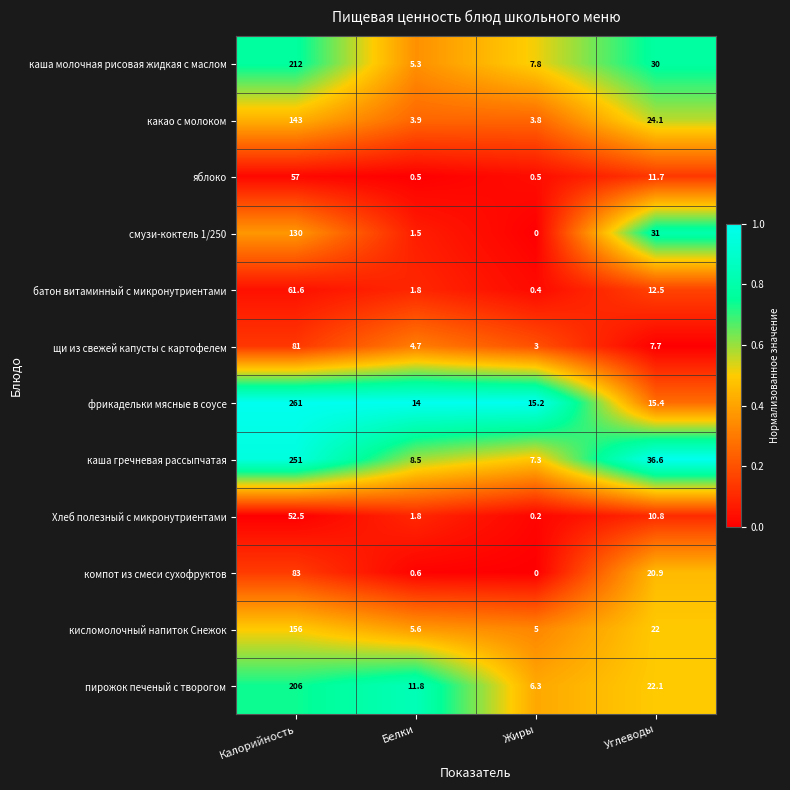

List the series in order of their peak value, lowest first.

Хлеб полезный с микронутриентами, яблоко, батон витаминный с микронутриентами, щи из свежей капусты с картофелем, компот из смеси сухофруктов, смузи-коктель 1/250, какао с молоком, кисломолочный напиток Снежок, пирожок печеный с творогом, каша молочная рисовая жидкая с маслом, каша гречневая рассыпчатая, фрикадельки мясные в соусе